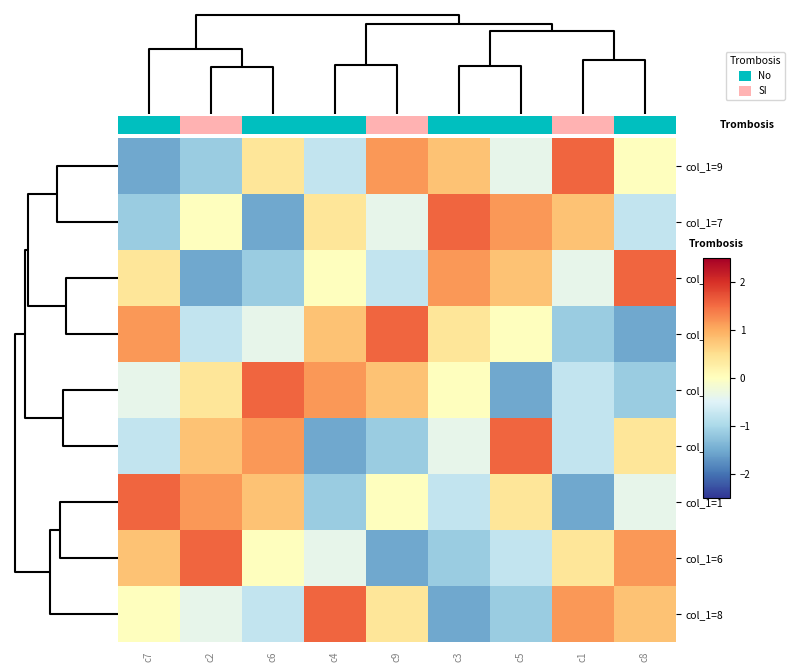

Count the number of categories in the chart.

9